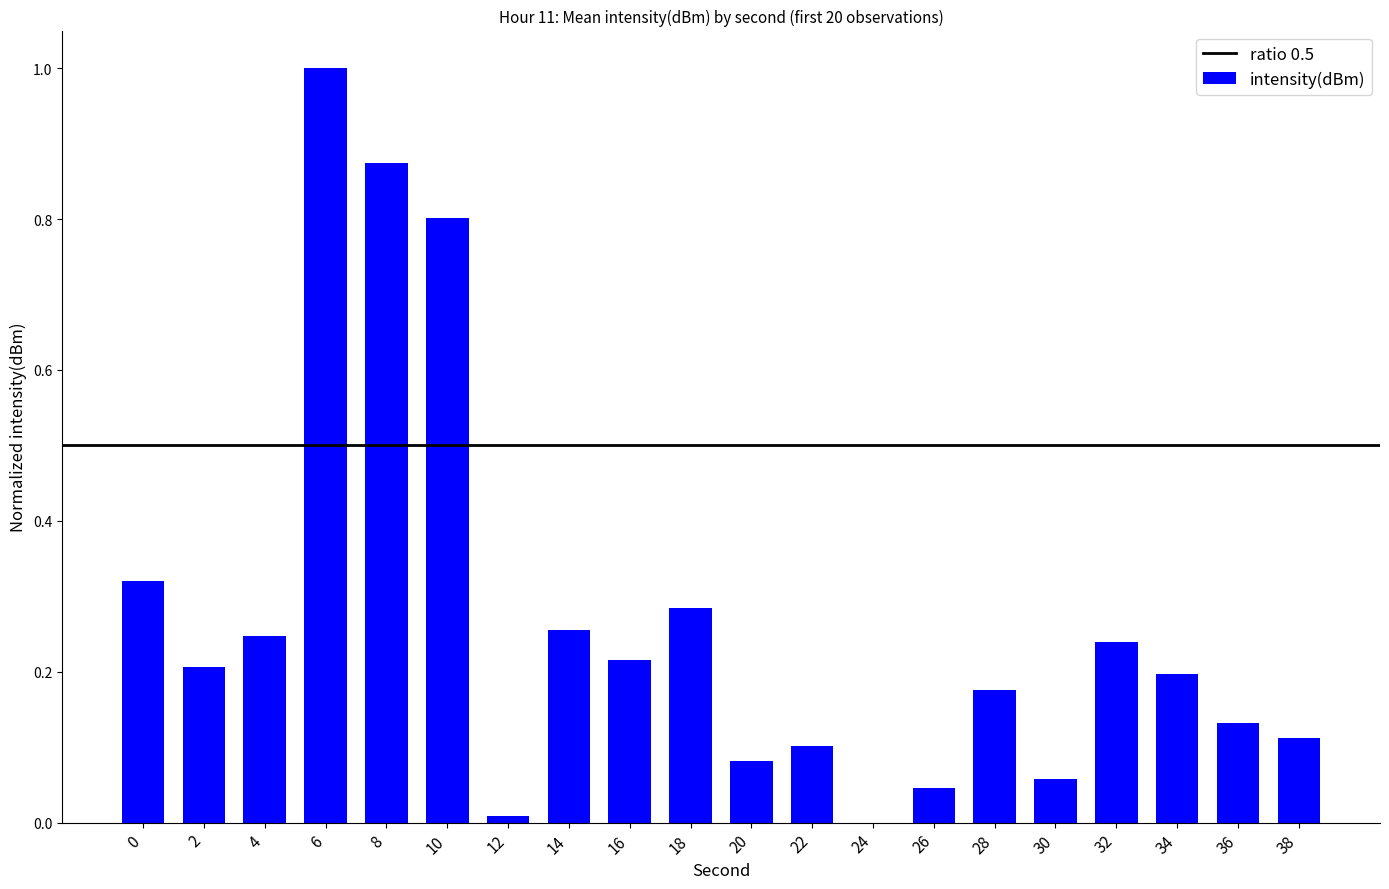

How many categories are shown in the chart?

20